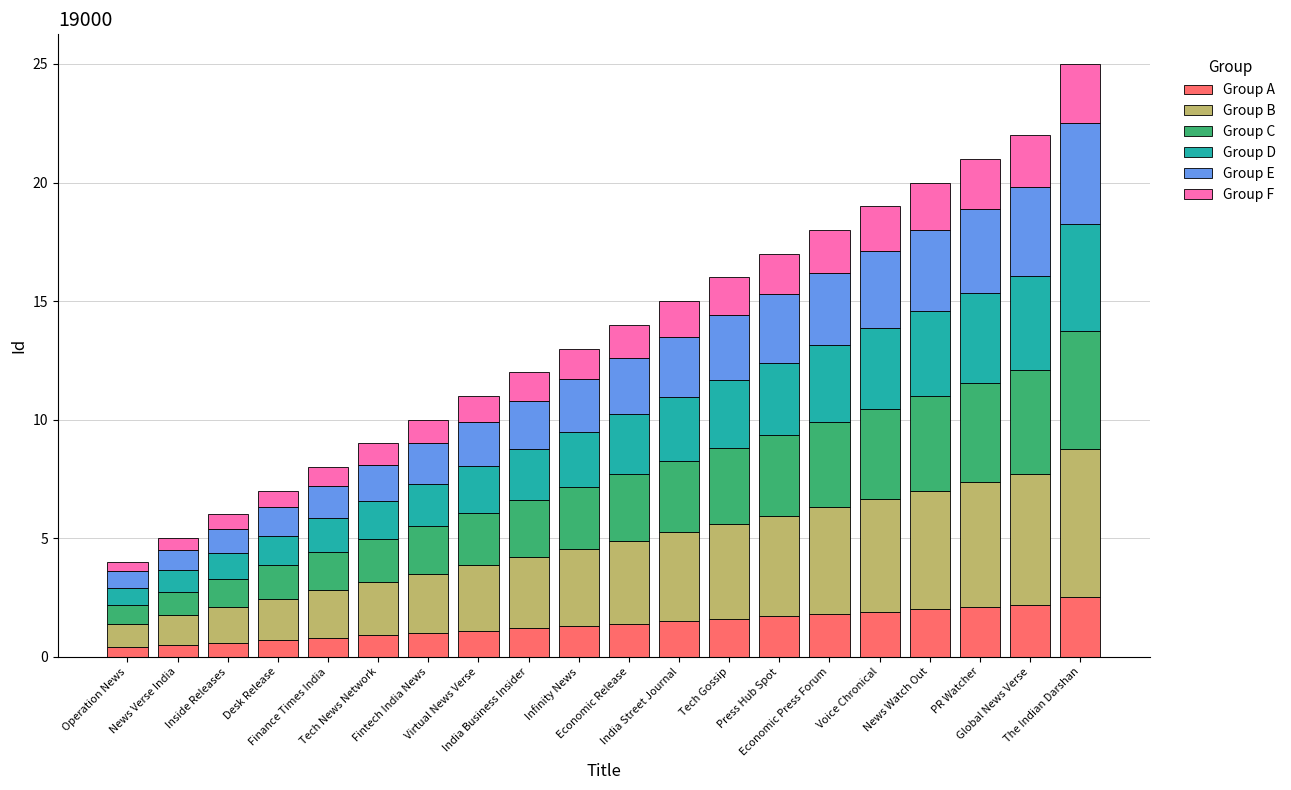

What are all the series names shown in the legend?

Group A, Group B, Group C, Group D, Group E, Group F